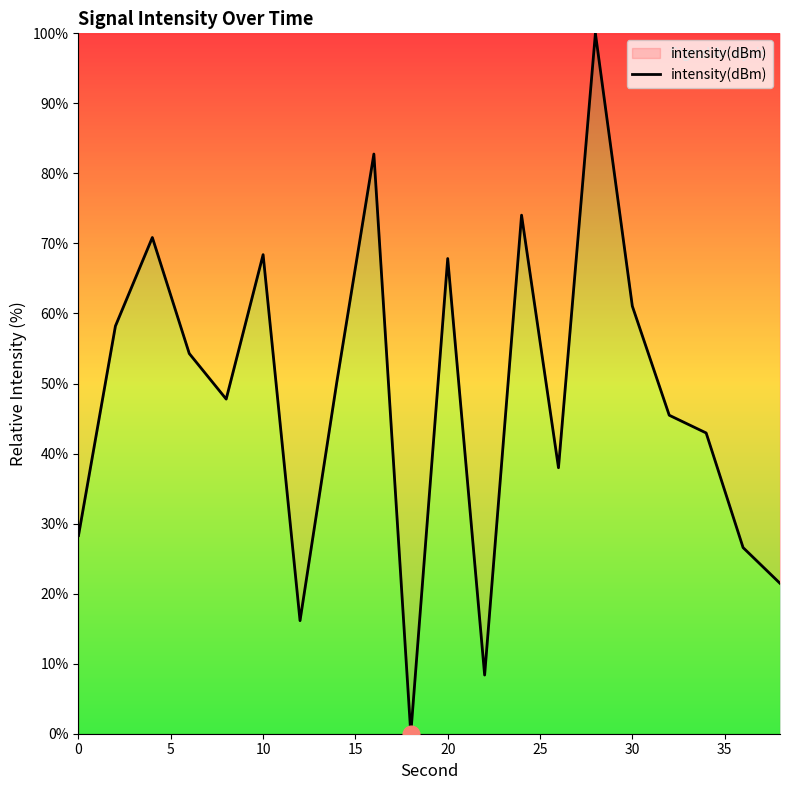

Reading left to right, transcribe all the data shown in this chart.

28.3	58.2	70.9	54.3	47.8	68.4	16.1	50.3	82.8	0.0	67.8	8.4	74.0	38.0	100.0	61.1	45.5	42.9	26.6	21.5